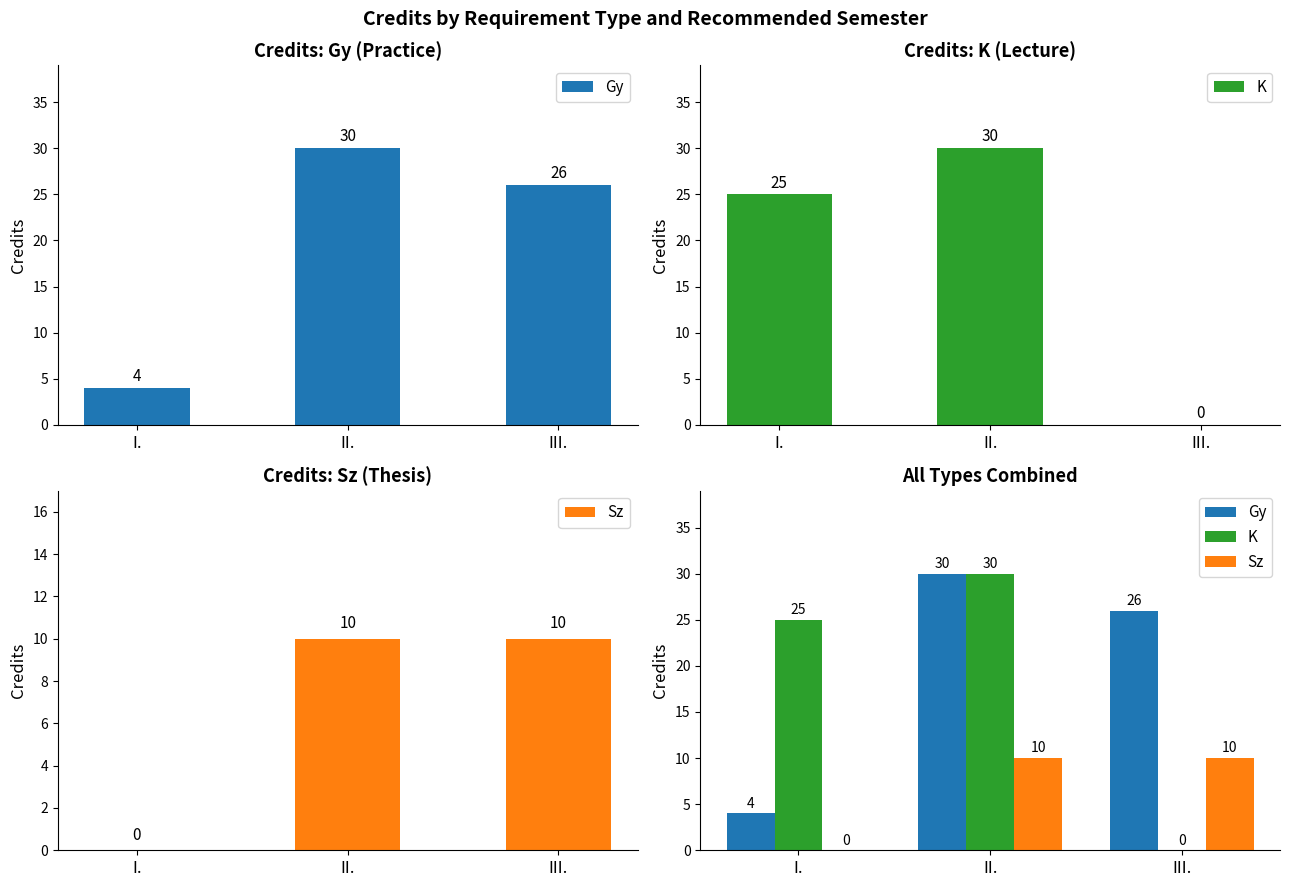

List the series in order of their peak value, highest first.

Gy, K, Sz